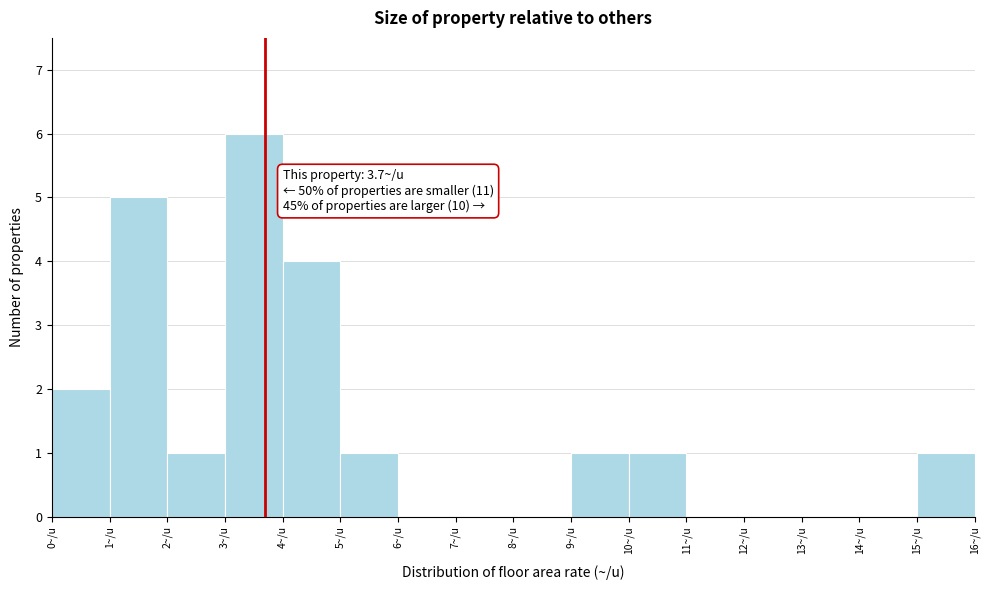

Over which range of the x-axis is the bar tallest?

3 to 4